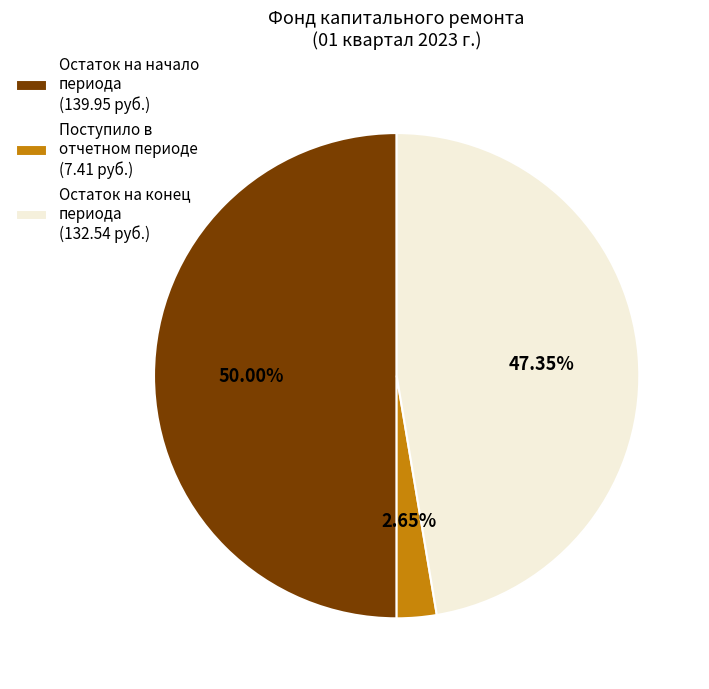

Which slice is the smallest?

Поступило в отчетном периоде (7.41 руб.)